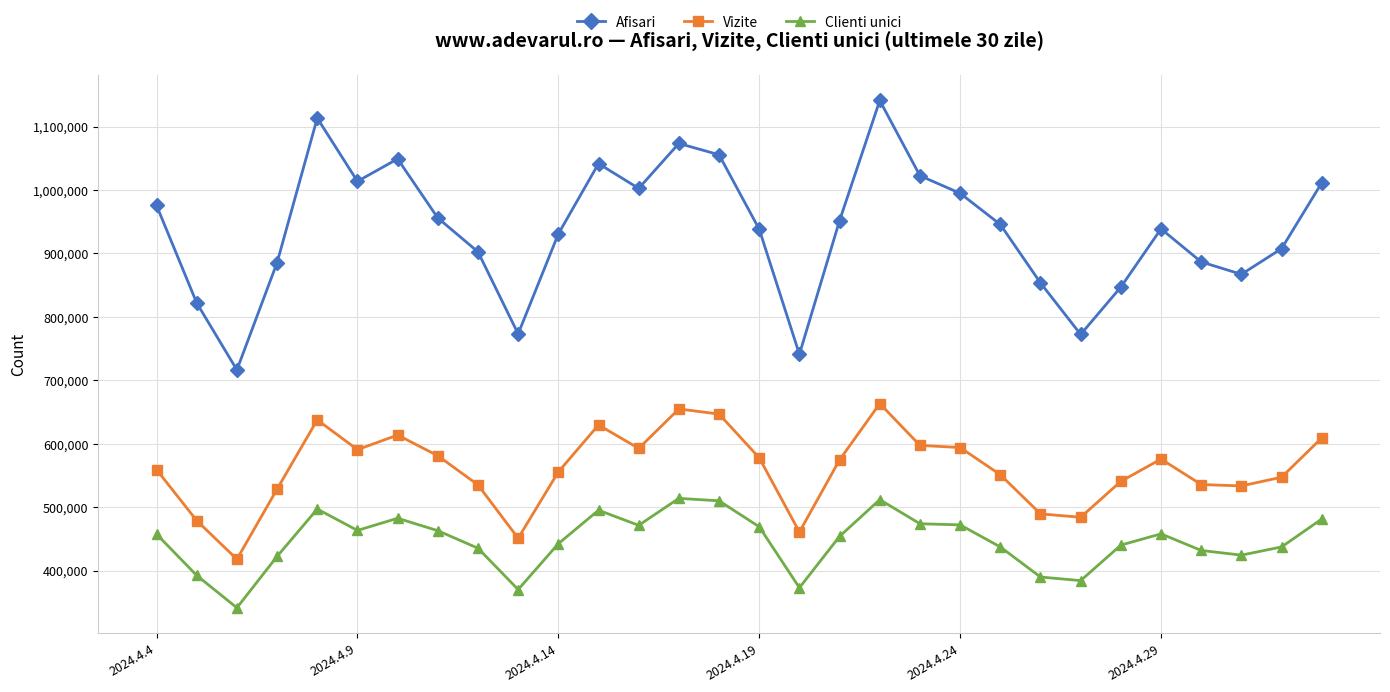

At how many categories does at least one series exceed 1138642?

1